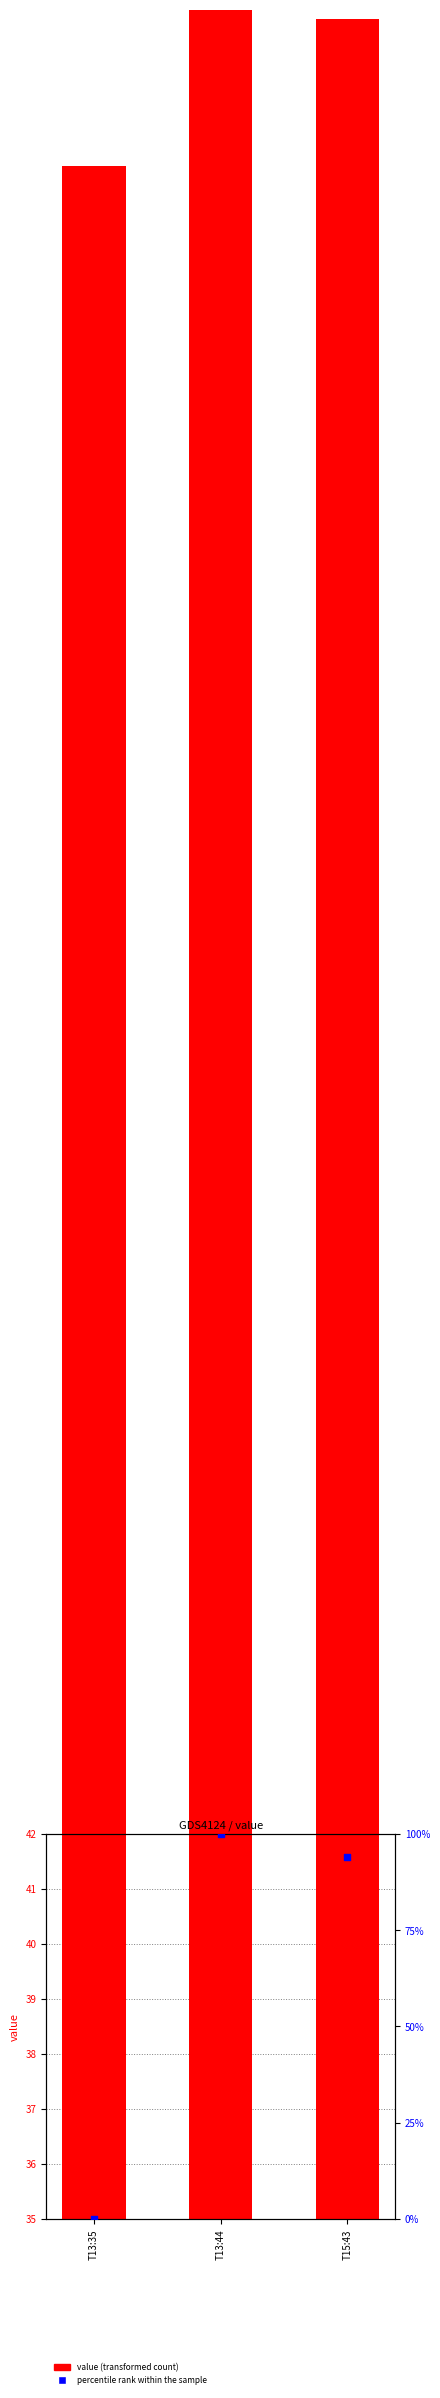

At which category is the sum across all series the highest?

T13:44